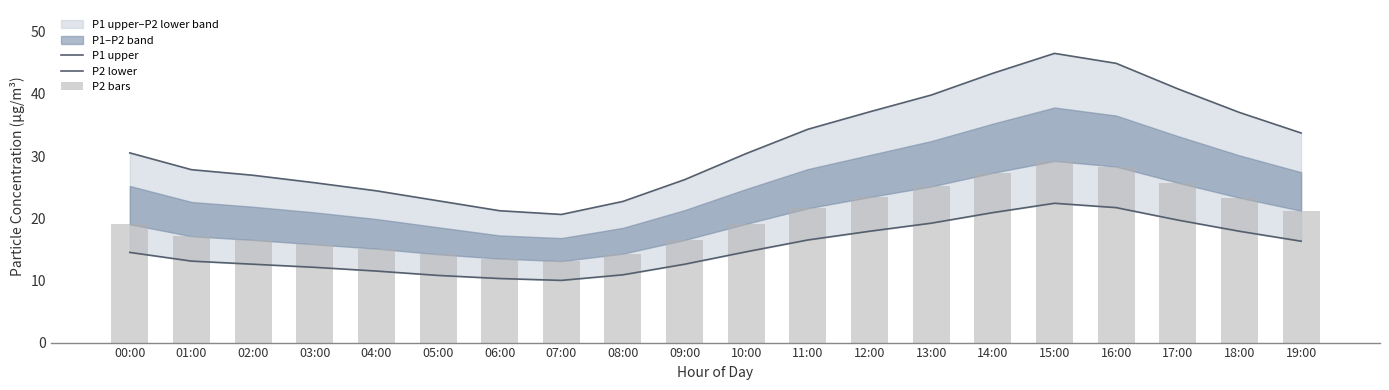

Where does the P2 lower series first go above 14?

00:00